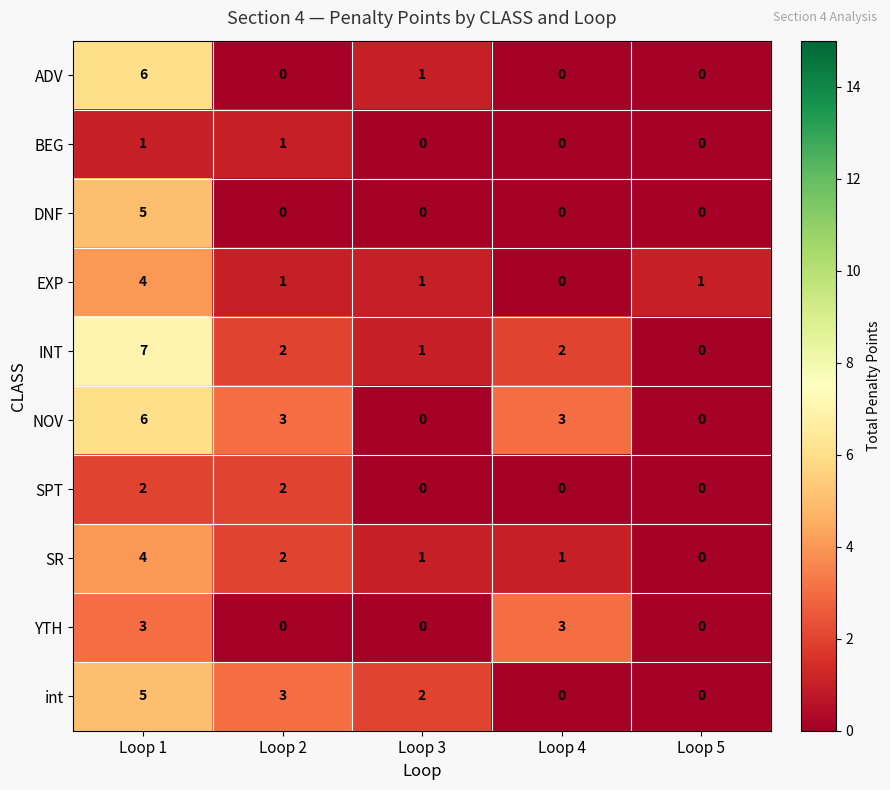

What is the highest value of the ADV series?

6